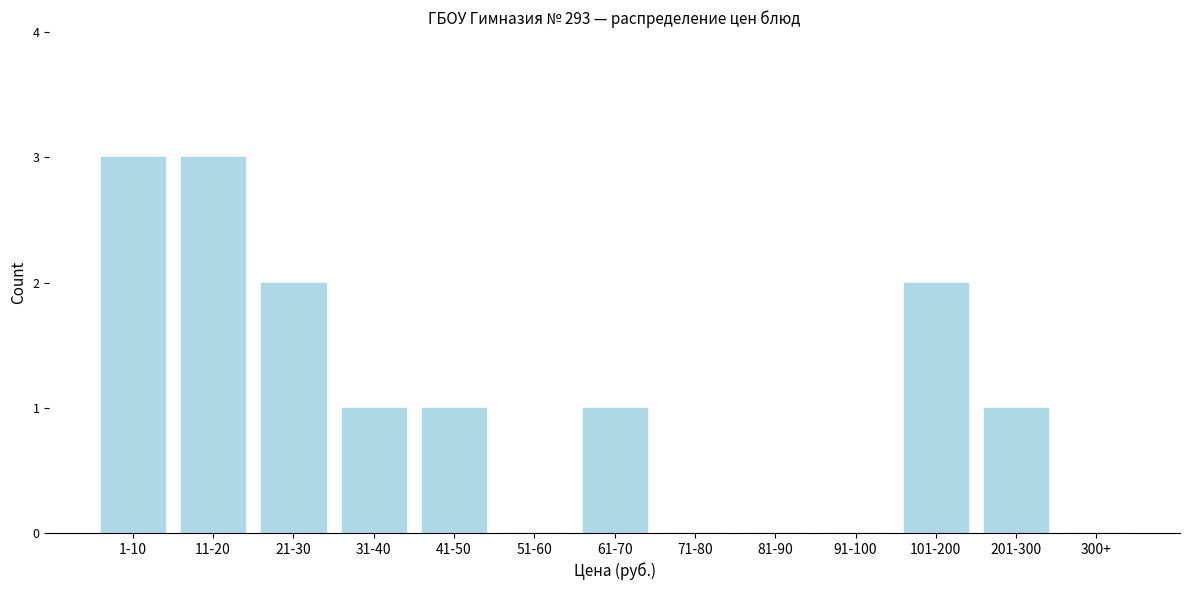

Reading left to right, transcribe all the data shown in this chart.

1-10=3	11-20=3	21-30=2	31-40=1	41-50=1	51-60=0	61-70=1	71-80=0	81-90=0	91-100=0	101-200=2	201-300=1	300+=0